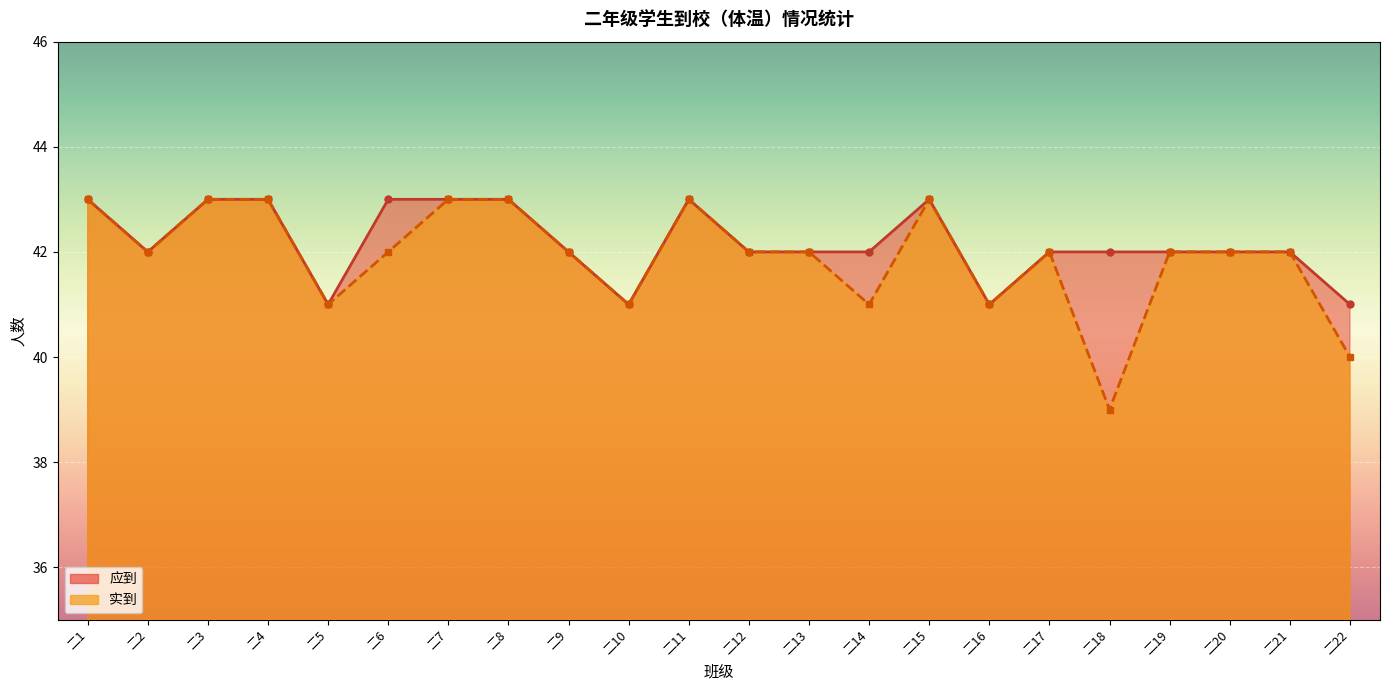

Which has a higher value, 二5 or 二10?

二5